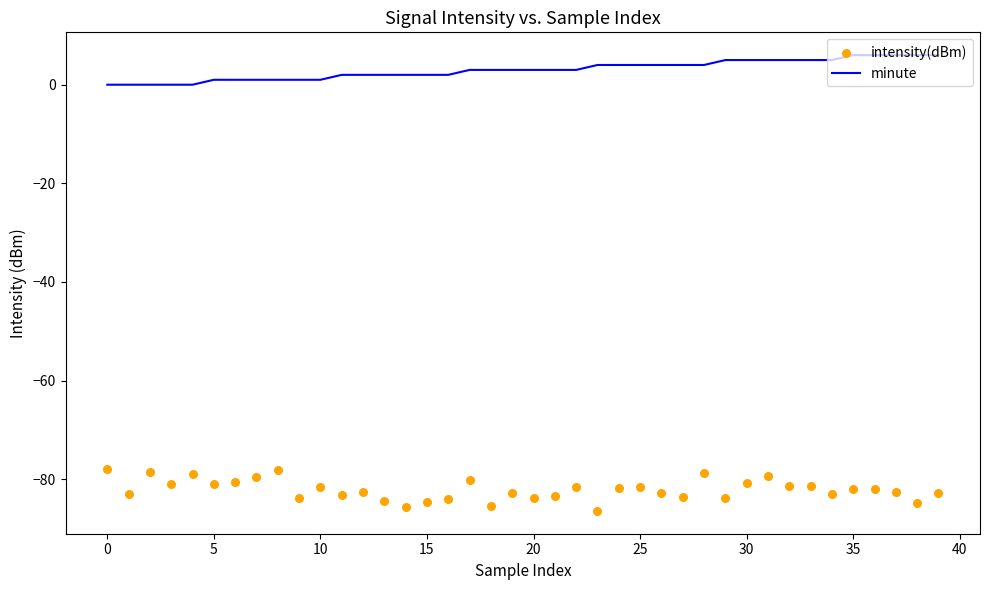

Is the value of intensity(dBm) at 20 greater than the value of minute at 40?

No